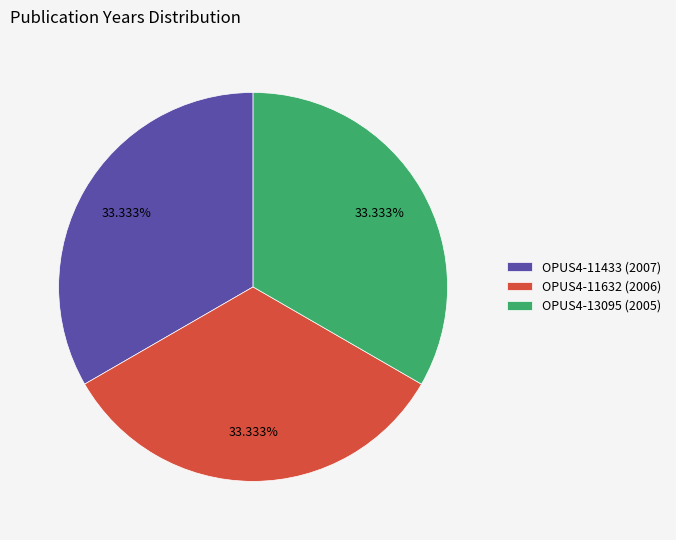

Count the number of slices in the pie.

3